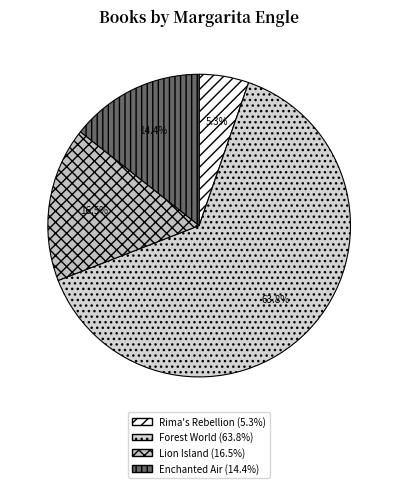

To the nearest percent, what is the combined percentage of Forest World and Lion Island?

80%